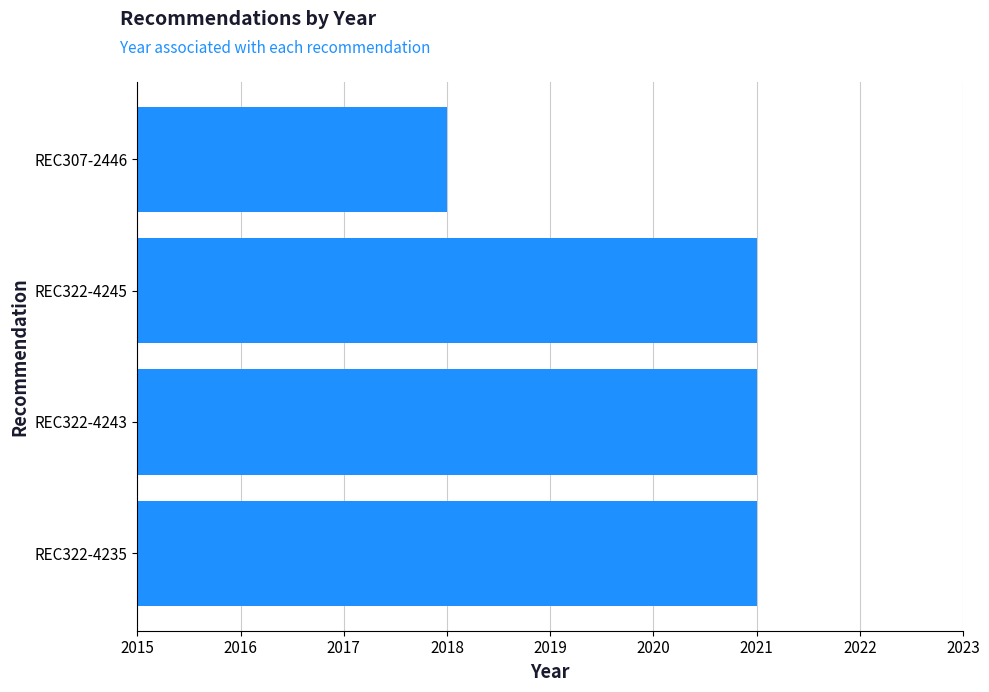

Is it true that the value at REC322-4235 is 2021?

True